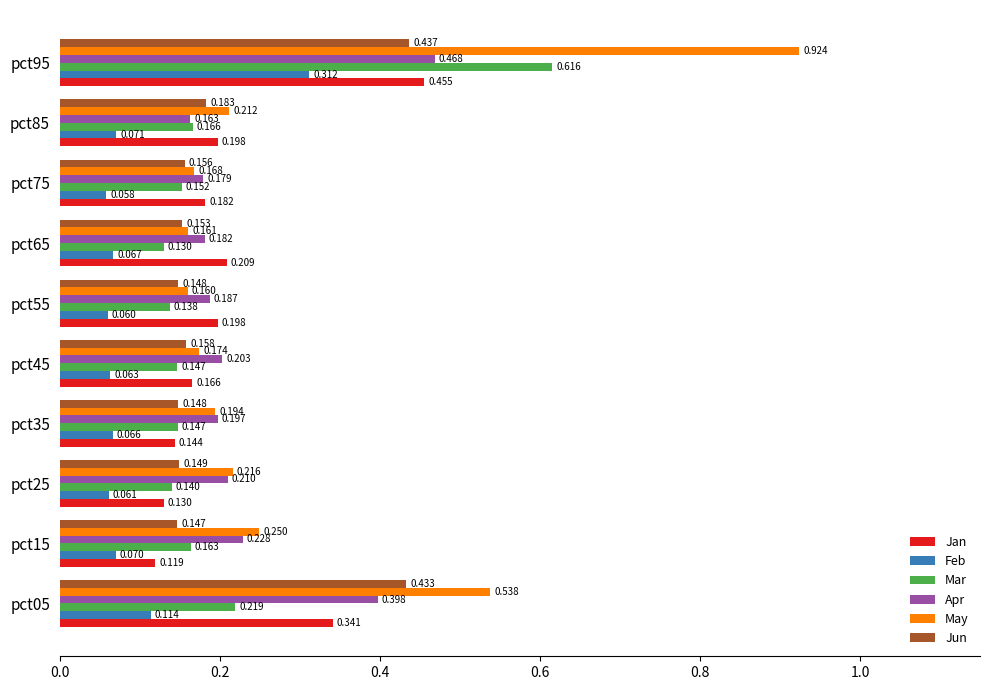

At pct55, list the series in order from smallest to largest.

Feb, Mar, Jun, May, Apr, Jan